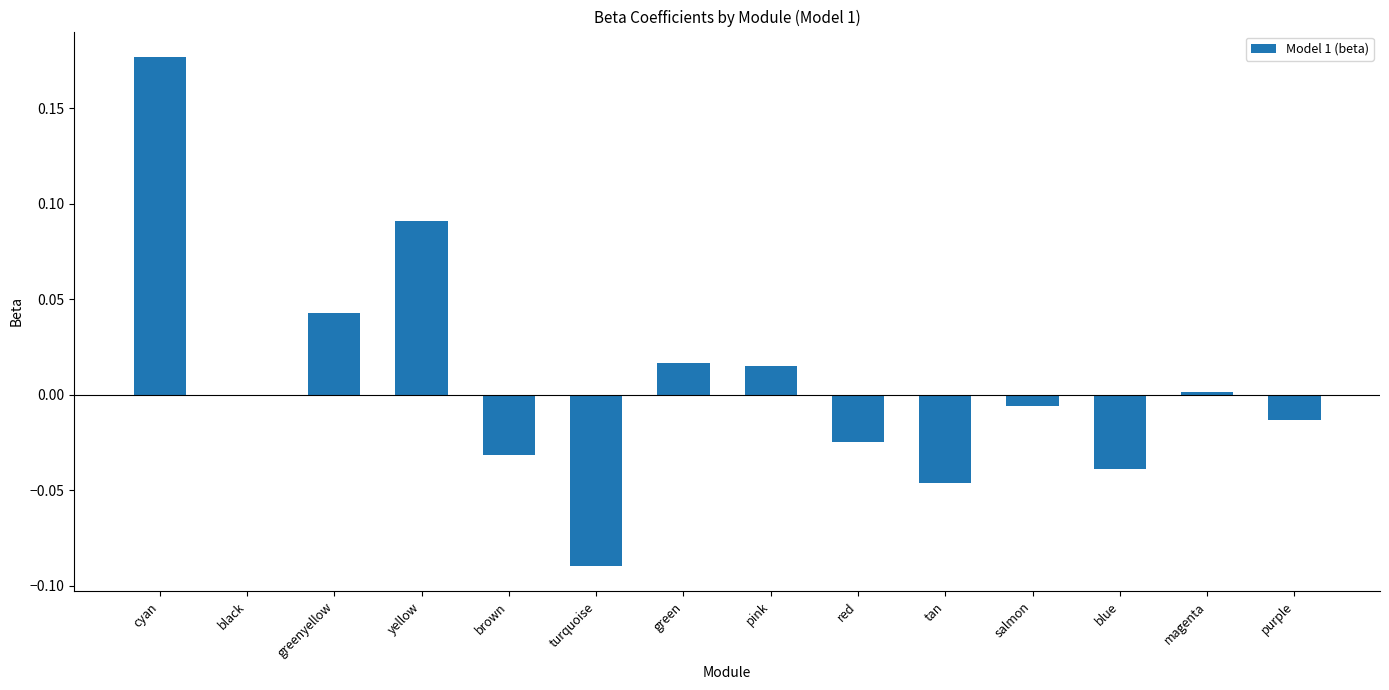

Does the chart contain stacked bars?

No